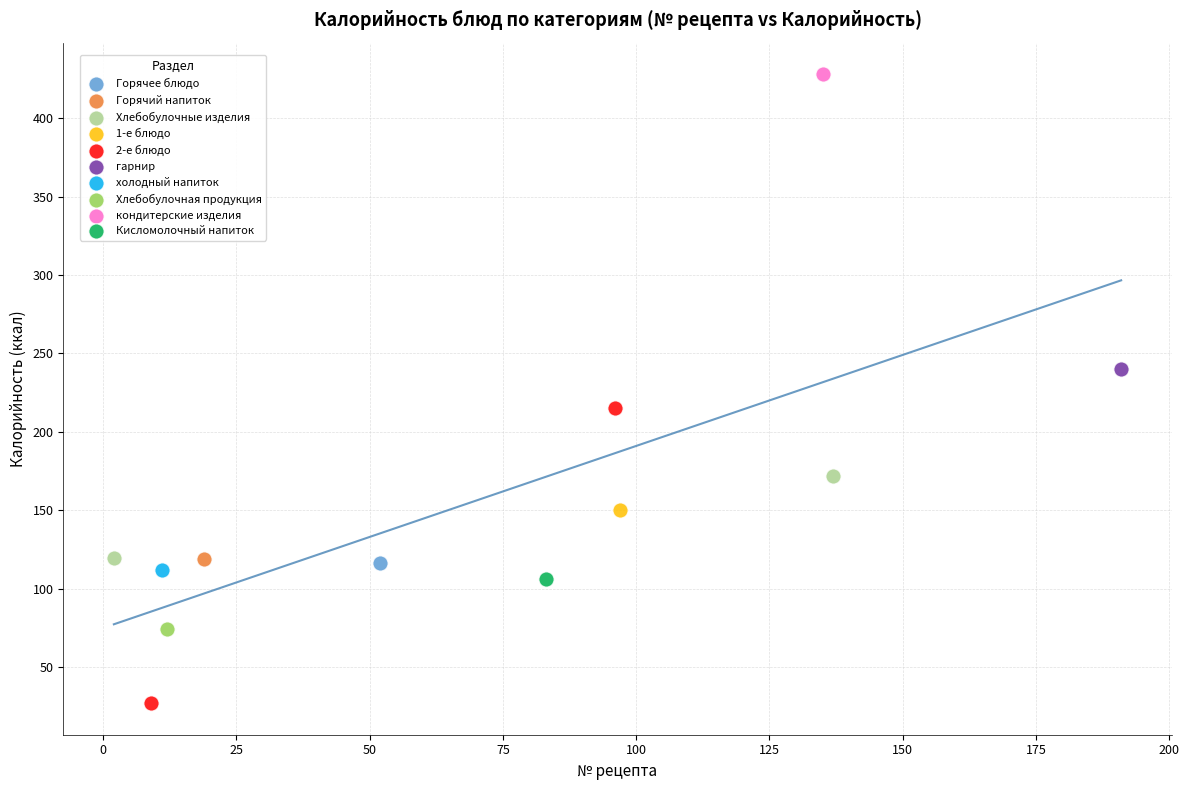

What are all the series names shown in the legend?

Горячее блюдо, Горячий напиток, Хлебобулочные изделия, 1-е блюдо, 2-е блюдо, гарнир, холодный напиток, Хлебобулочная продукция, кондитерские изделия, Кисломолочный напиток